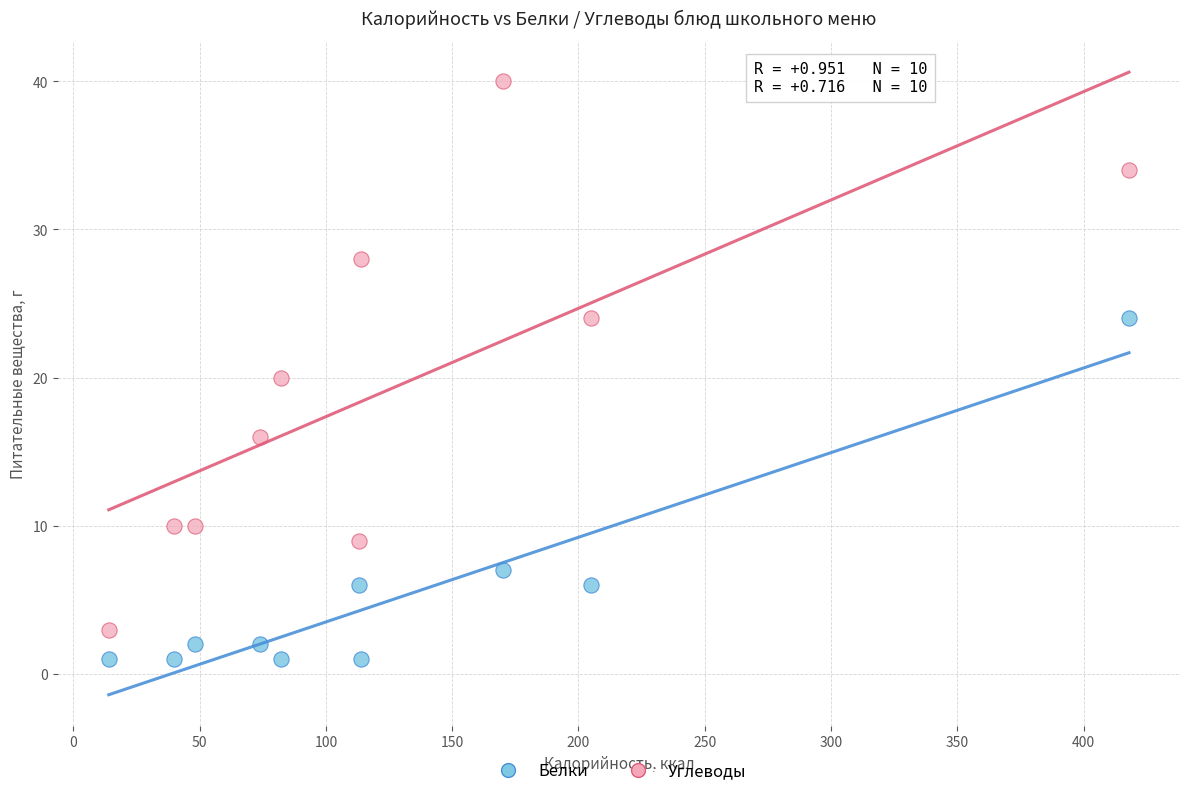

Which series reaches the minimum Y coordinate?

Белки